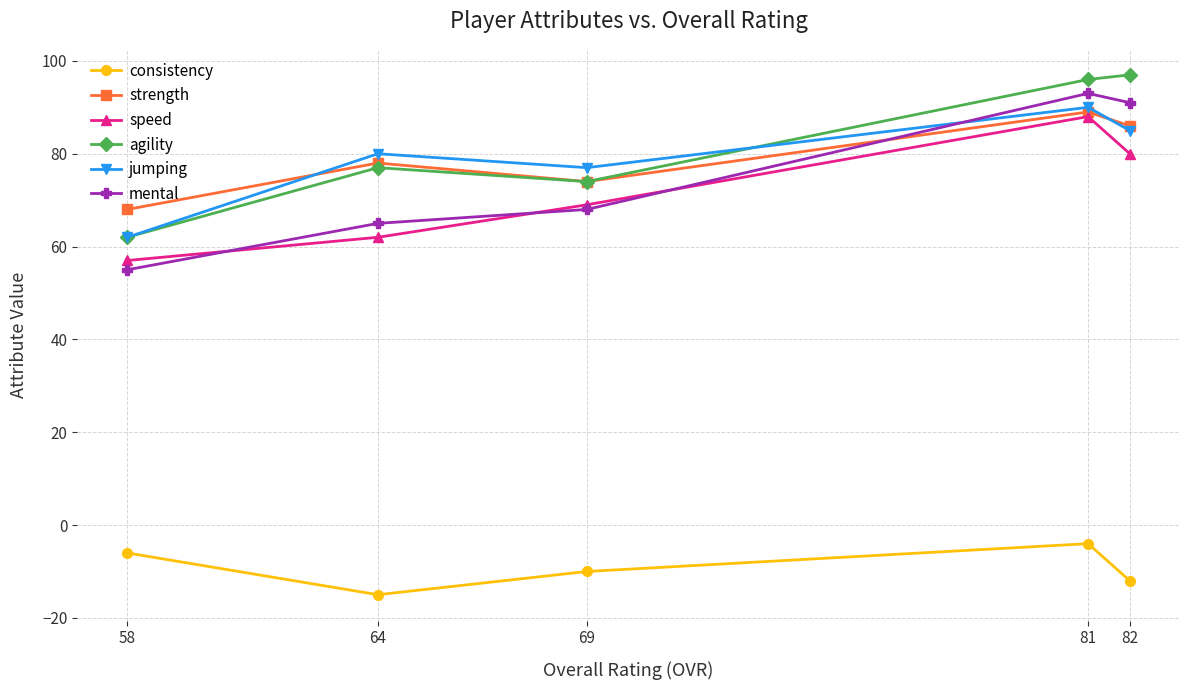

What is the spread (max minus min) of values at 81?

100